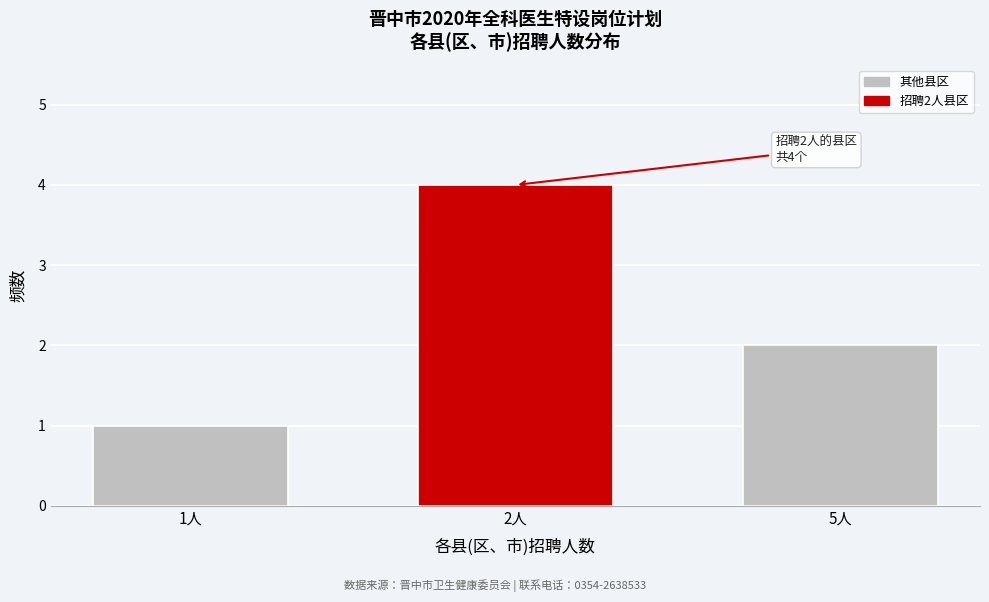

Reading left to right, extract all data points from this chart.

1	4	2